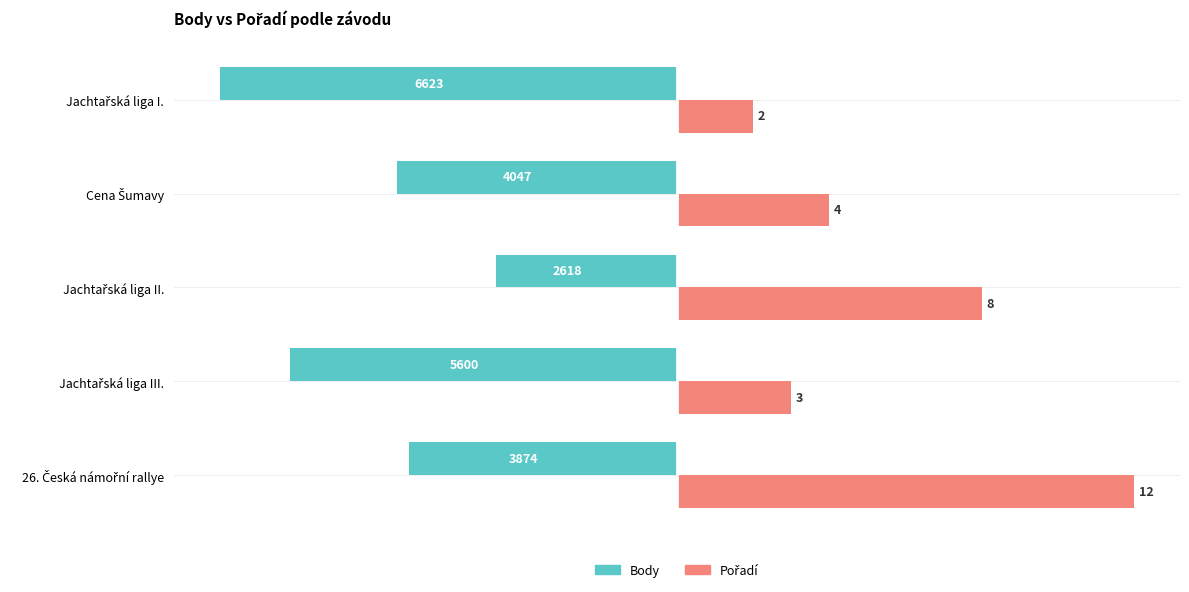

How many bars are there in each group?

2